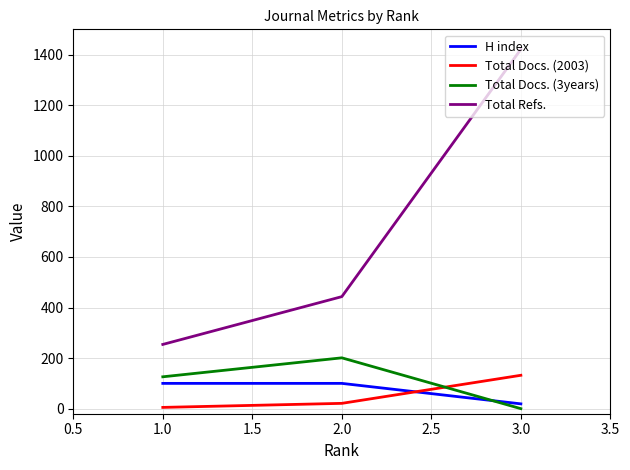

Rank the categories by Total Refs. value from highest to lowest.

3.0, 2.0, 1.0